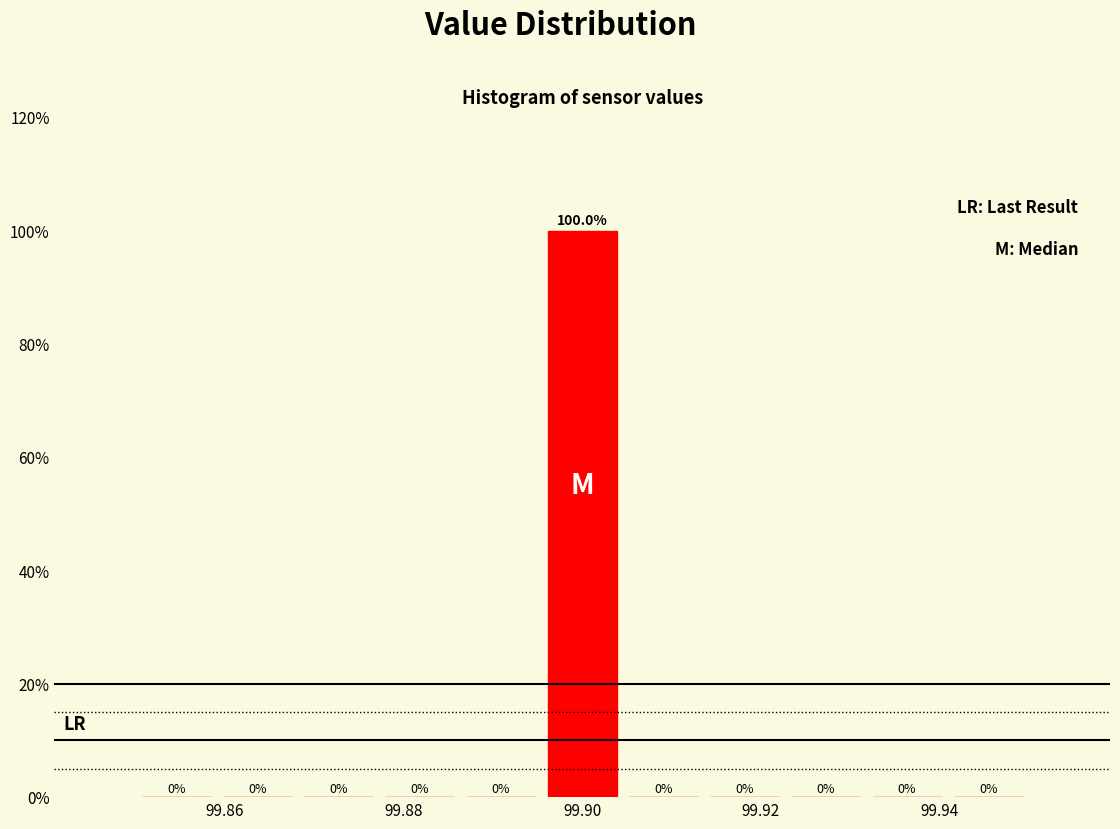

Reading left to right, transcribe this chart: for each bar, give the range it covers on the x-axis and its height. The bar edges are not printed on the chart, so give them approximately, as read against the axis.

99.850 to 99.860: 0.0
99.860 to 99.868: 0.0
99.868 to 99.878: 0.0
99.878 to 99.886: 0.0
99.886 to 99.896: 0.0
99.896 to 99.904: 100.0
99.904 to 99.914: 0.0
99.914 to 99.922: 0.0
99.922 to 99.932: 0.0
99.932 to 99.940: 0.0
99.940 to 99.950: 0.0